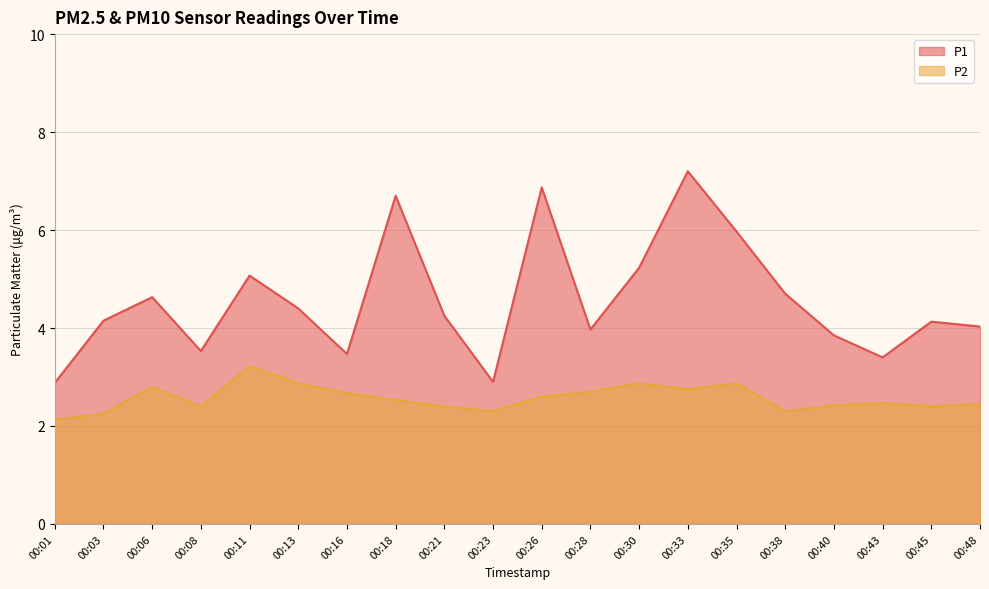

Is the value of P1 at 00:45 greater than the value of P2 at 00:45?

Yes